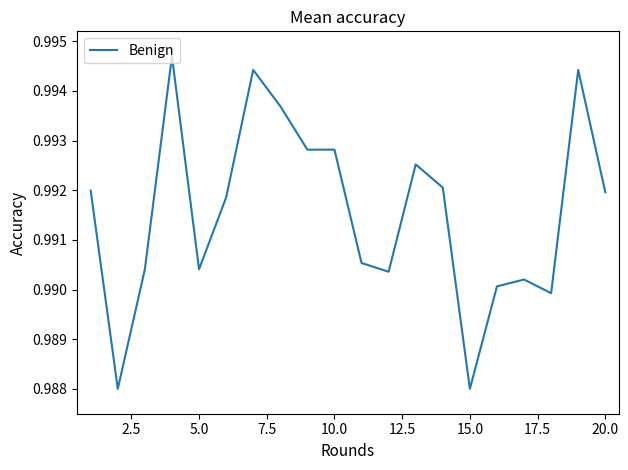

Does the chart have visible grid lines?

No